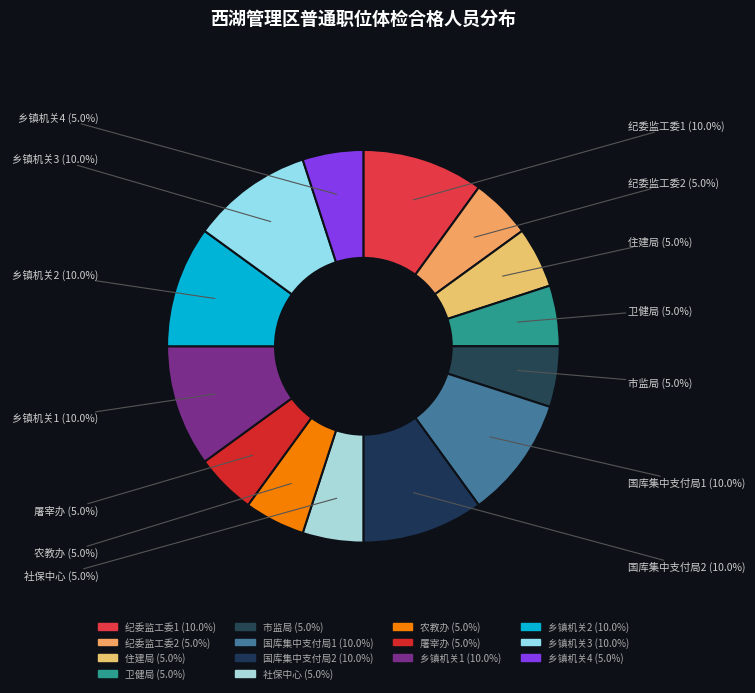

What percentage is the 市监局 slice, to the nearest percent?

5%